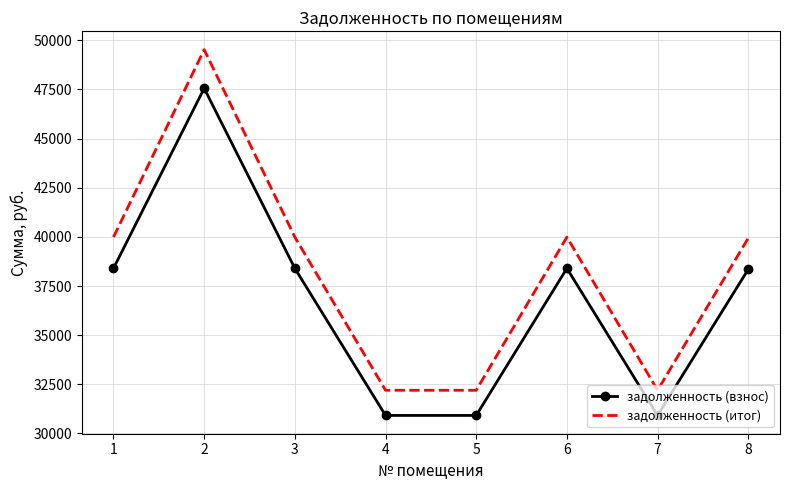

True or false: задолженность (итог) and задолженность (взнос) cross at least once.

False